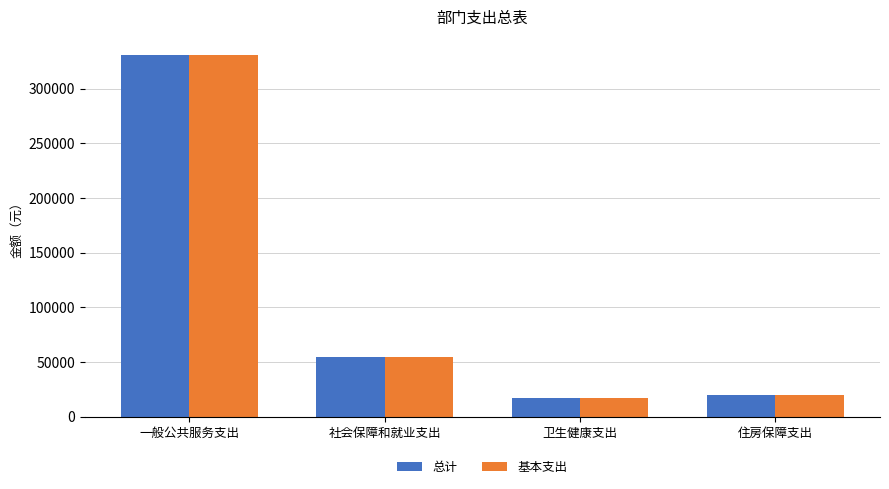

What is the greatest value displayed?

330794.4